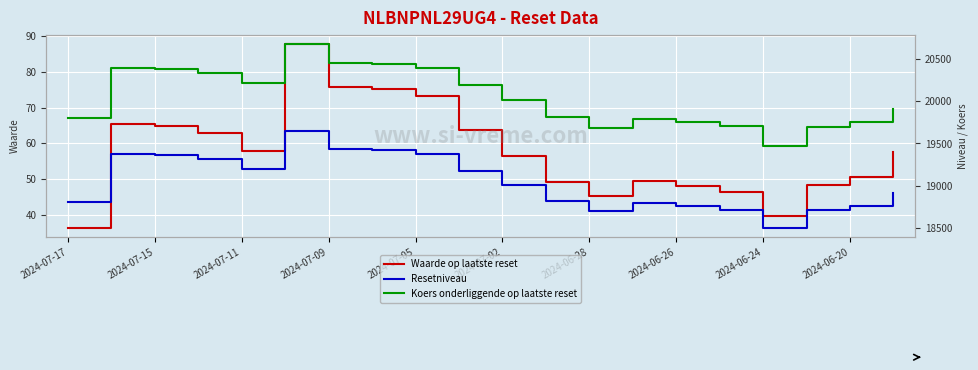

True or false: Waarde op laatste reset has a value of 39.6 at 2024-06-24.

True